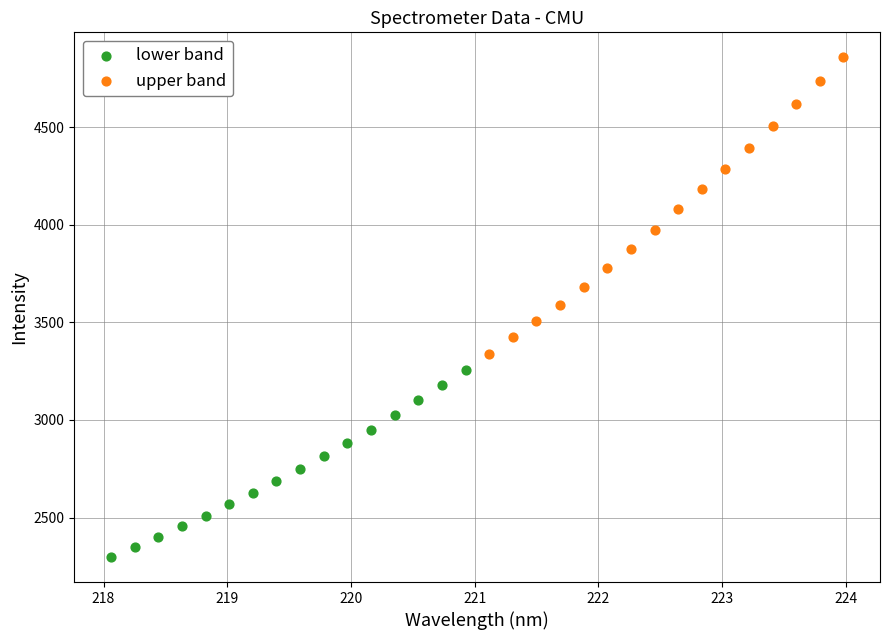

Which series has the largest Y range (max minus min)?

upper band